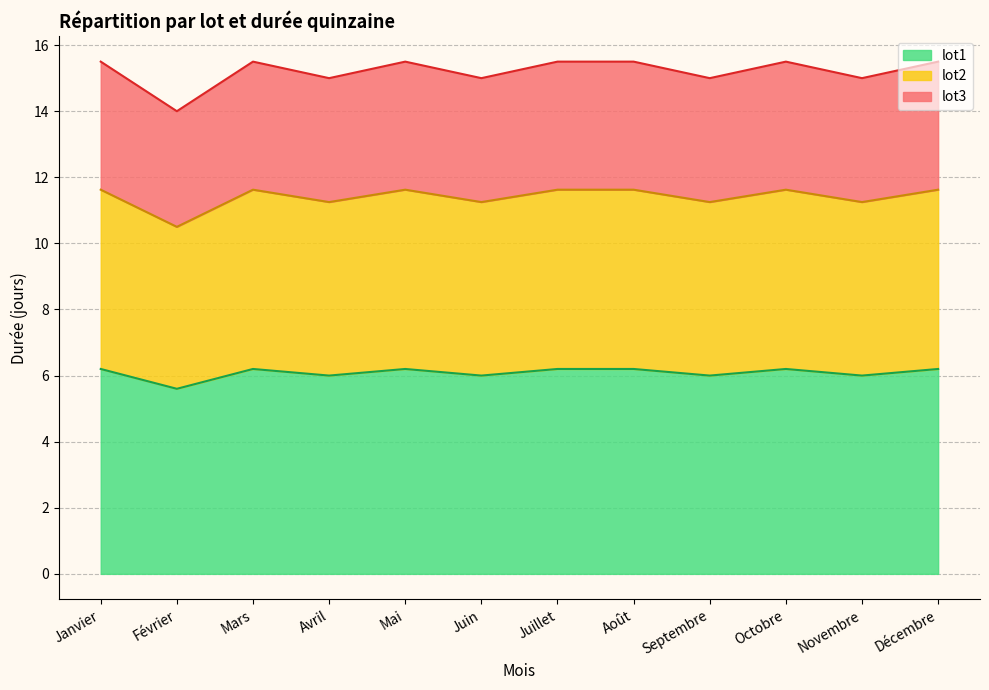

True or false: lot2 and lot1 intersect in this chart.

False